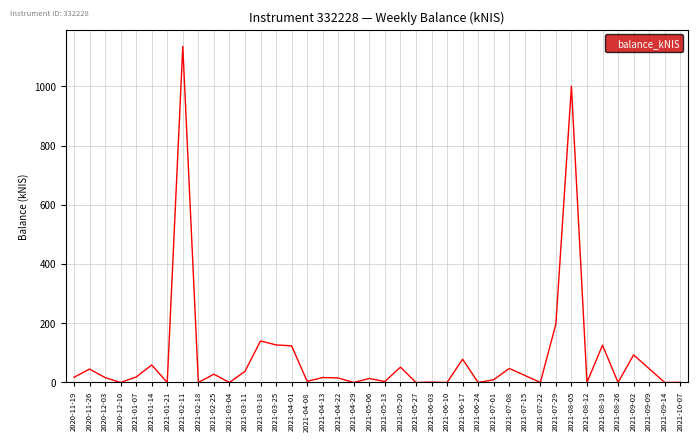

What is the difference between the values at 2021-05-27 and 2021-06-17?

78.4